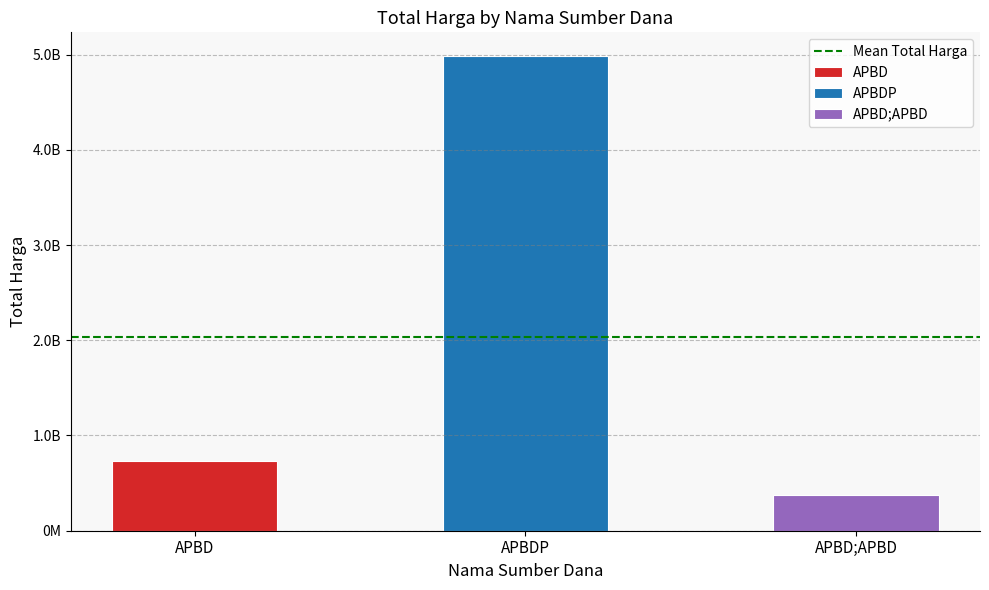

Are the bars horizontal?

No